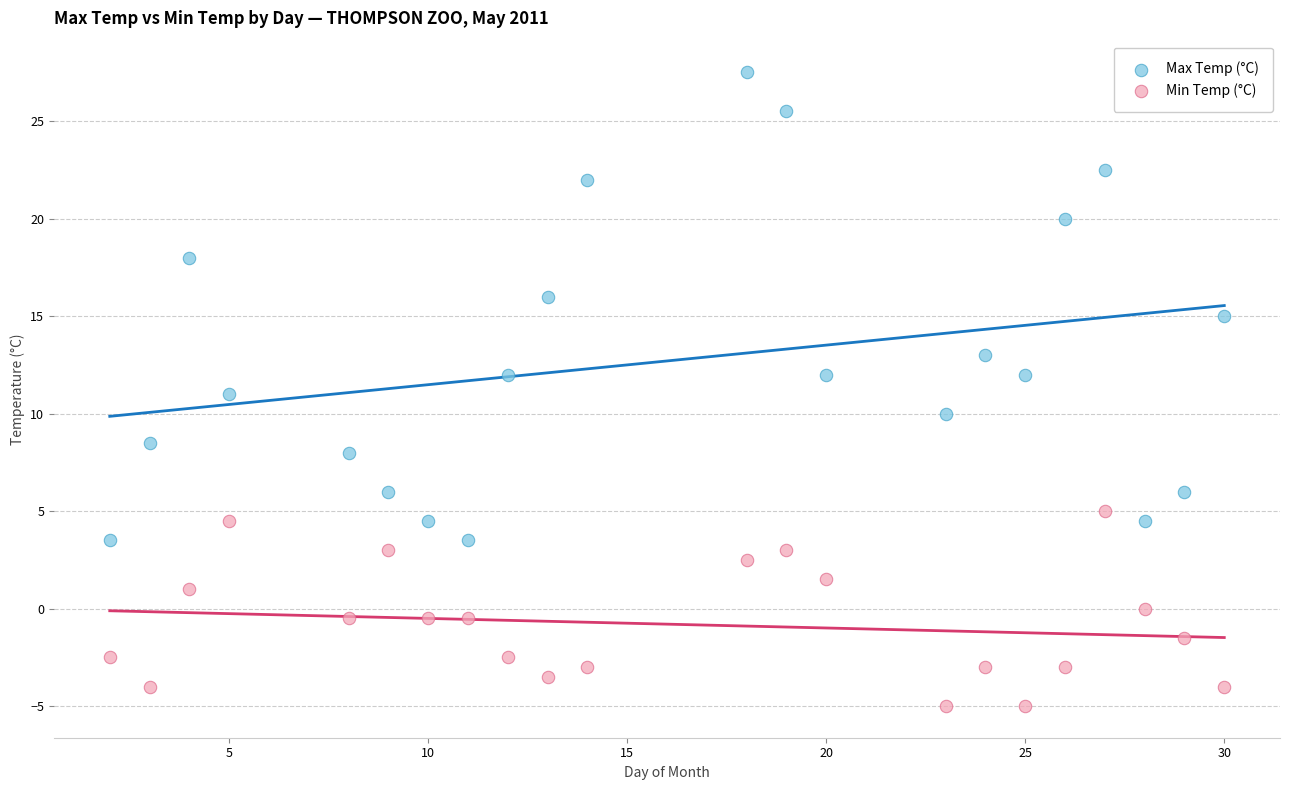

Across all data points, what is the range of Y values (max minus min)?

32.5